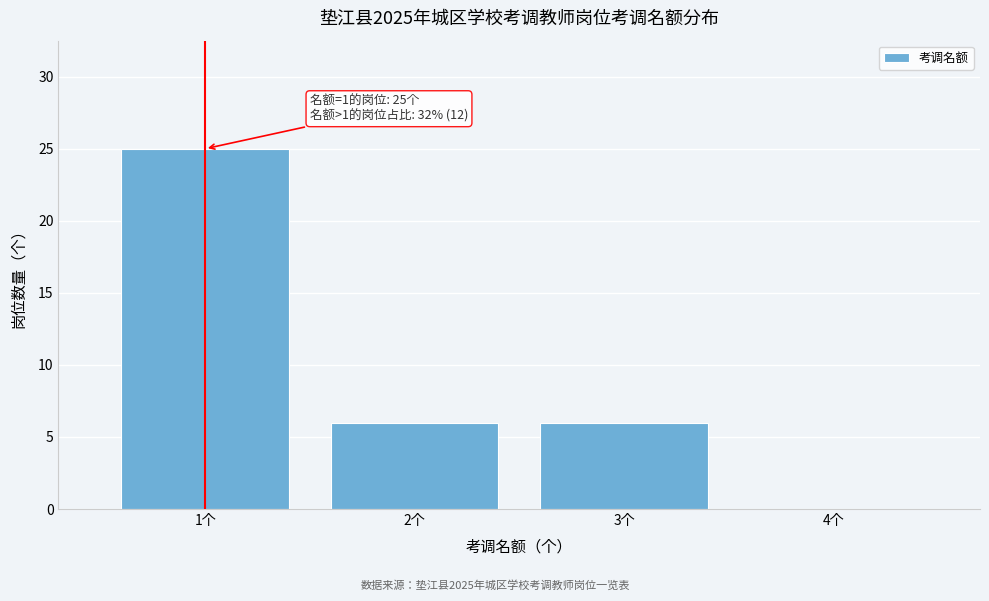

Which range on the x-axis has the tallest bar?

0.5 to 1.5